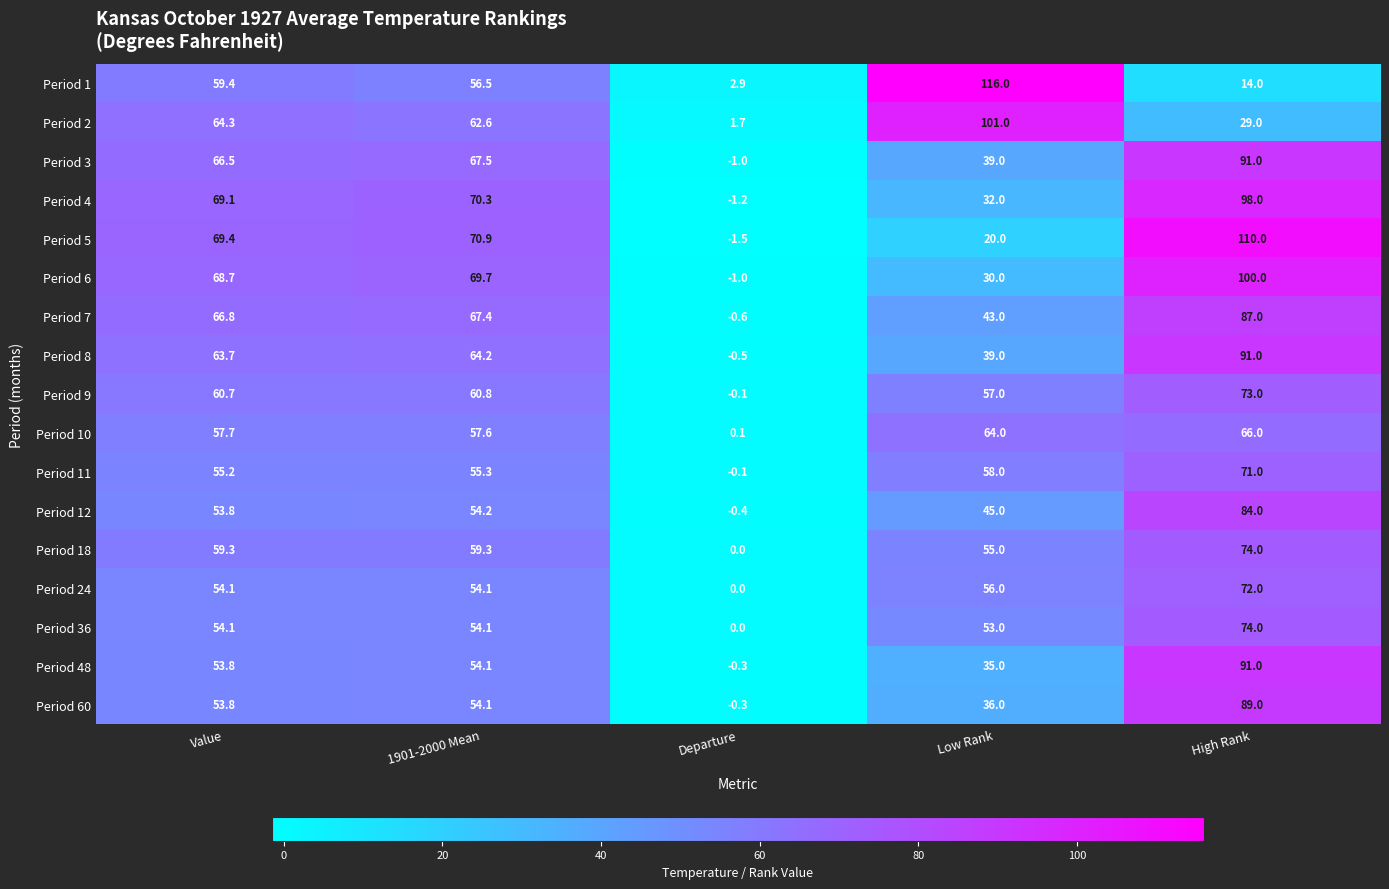

What is the difference between the maximum and second lowest values in the Period 7 series?

44.0